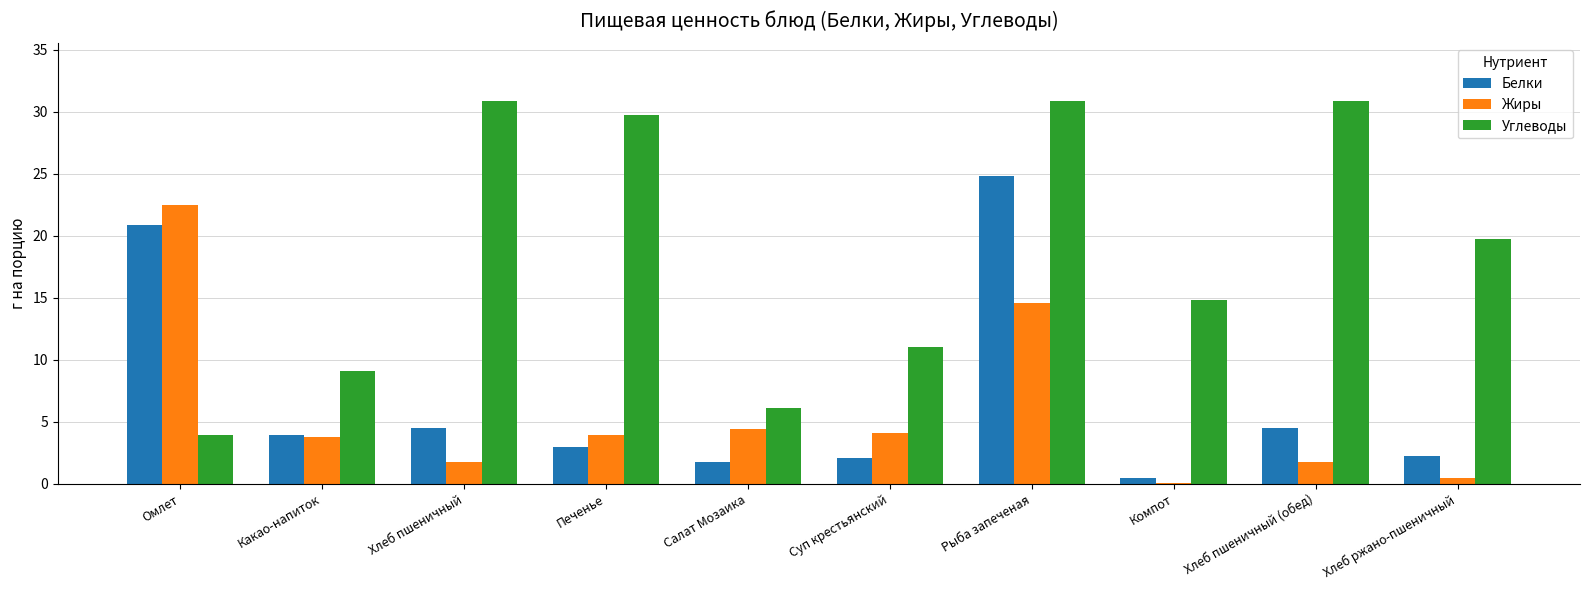

The Углеводы series shows 9.3 at Рыба запеченая. True or false?

False